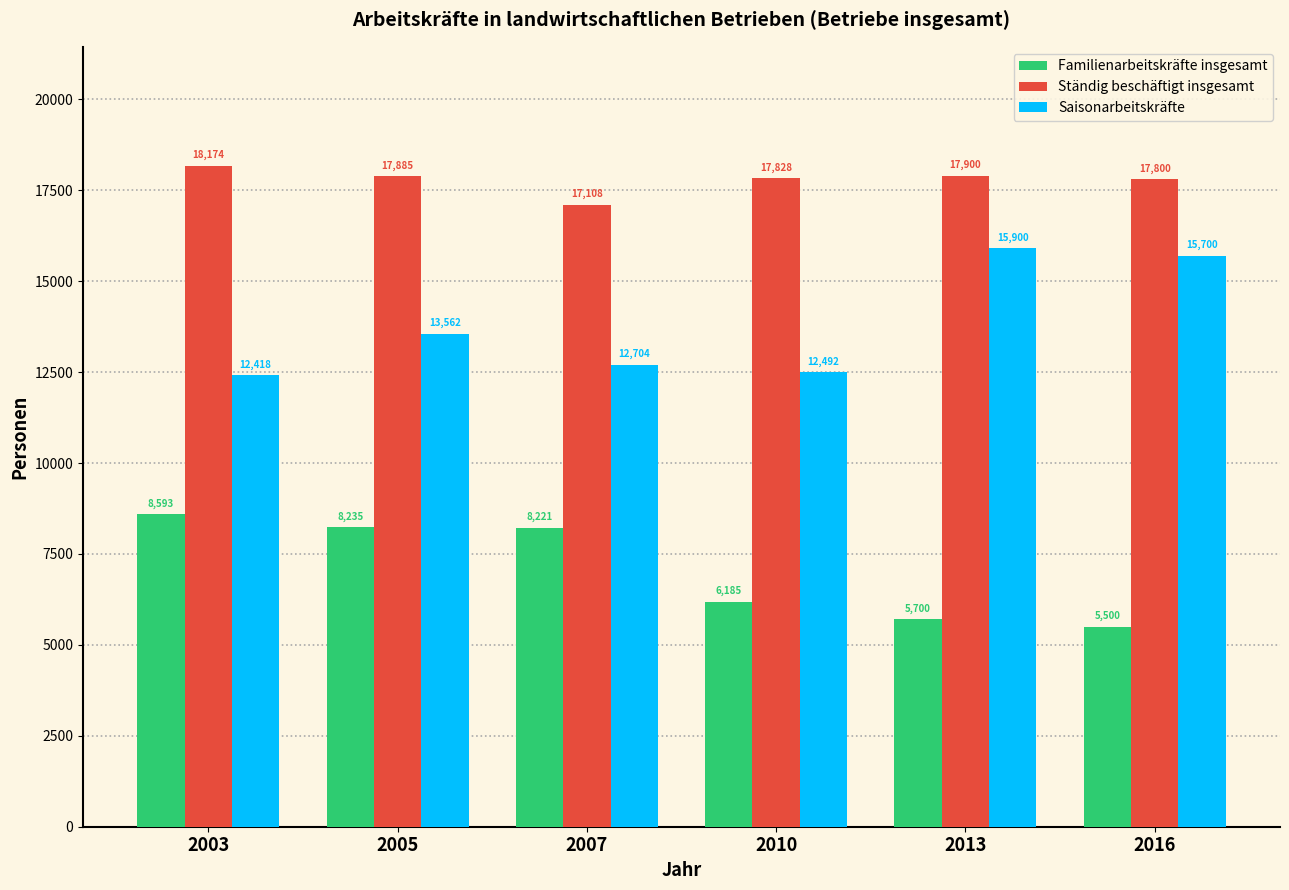

What are all the series names shown in the legend?

Familienarbeitskräfte insgesamt, Ständig beschäftigt insgesamt, Saisonarbeitskräfte